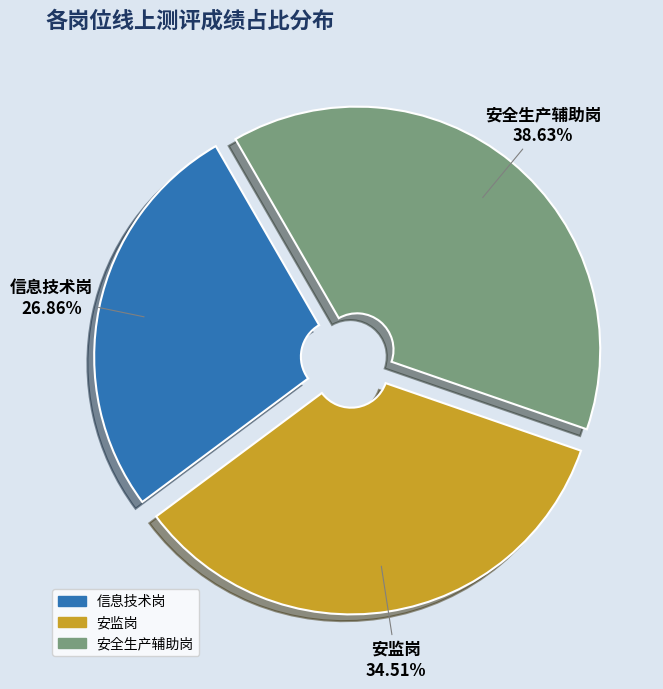

Does any single category account for the majority?

No